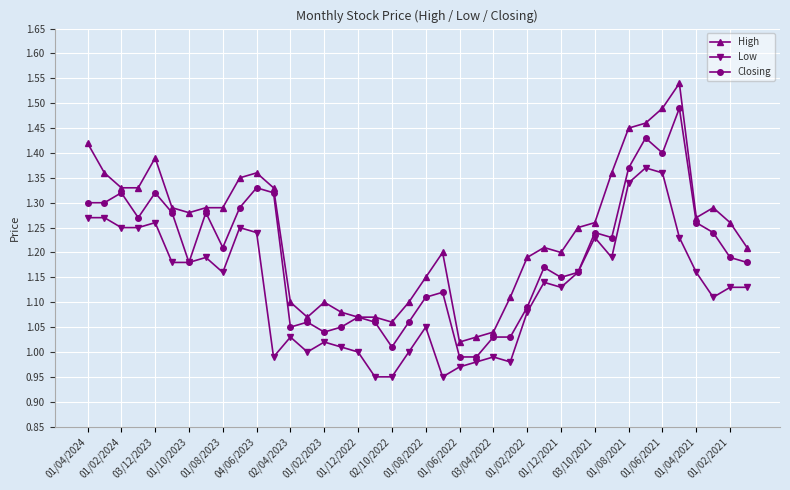

True or false: Low and High intersect in this chart.

False